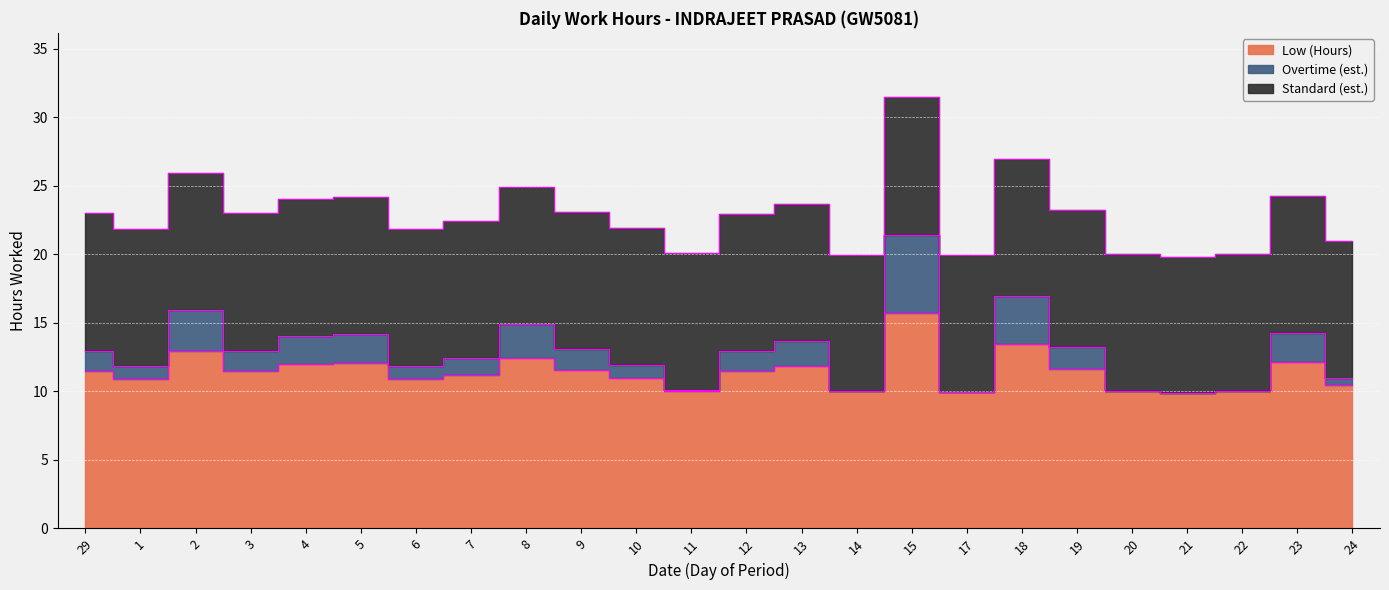

What is the lowest value of the Overtime (est.) series?

9.9